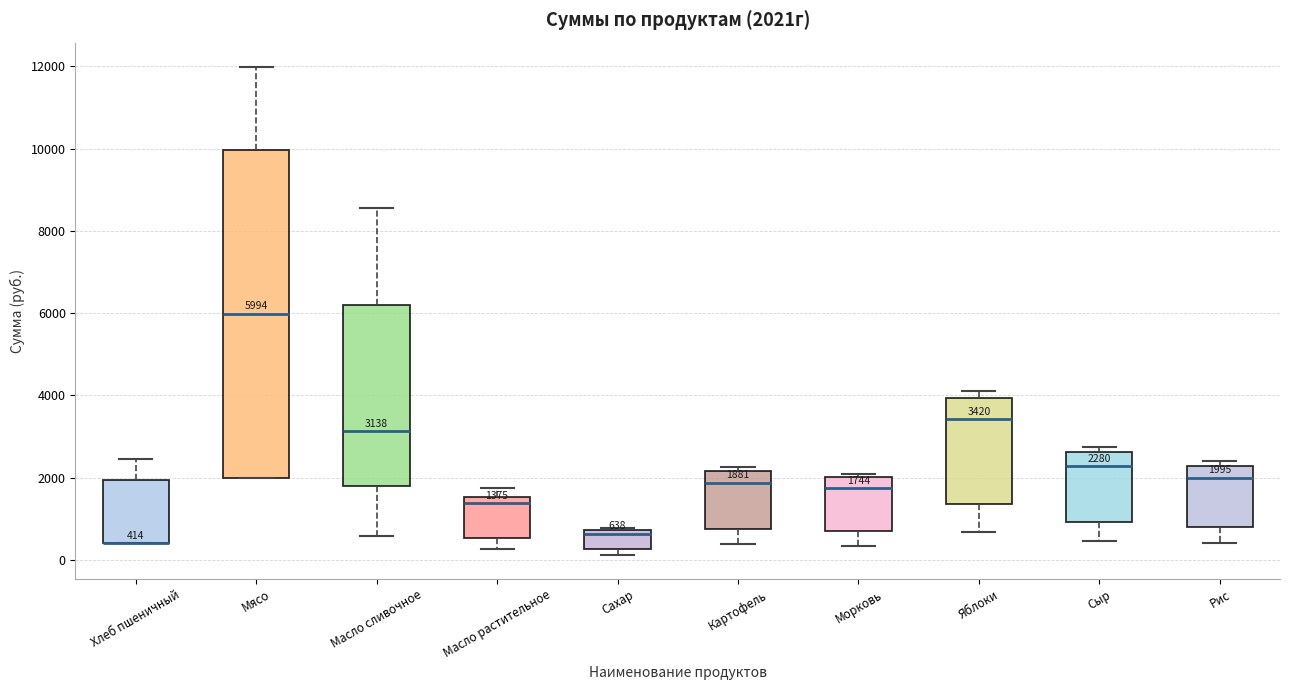

Comparing the boxes themselves (not the whiskers), which one is the tallest?

Мясо